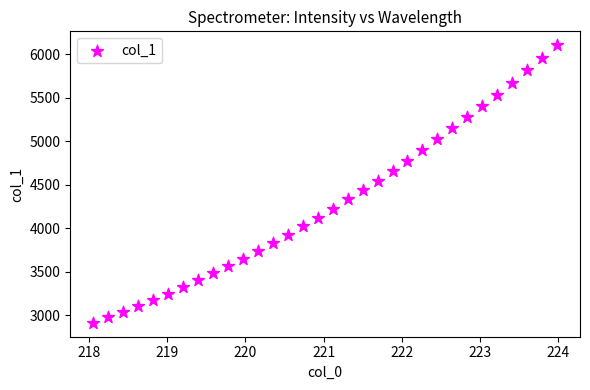

What is the range of Y values (max minus min)?

3191.7